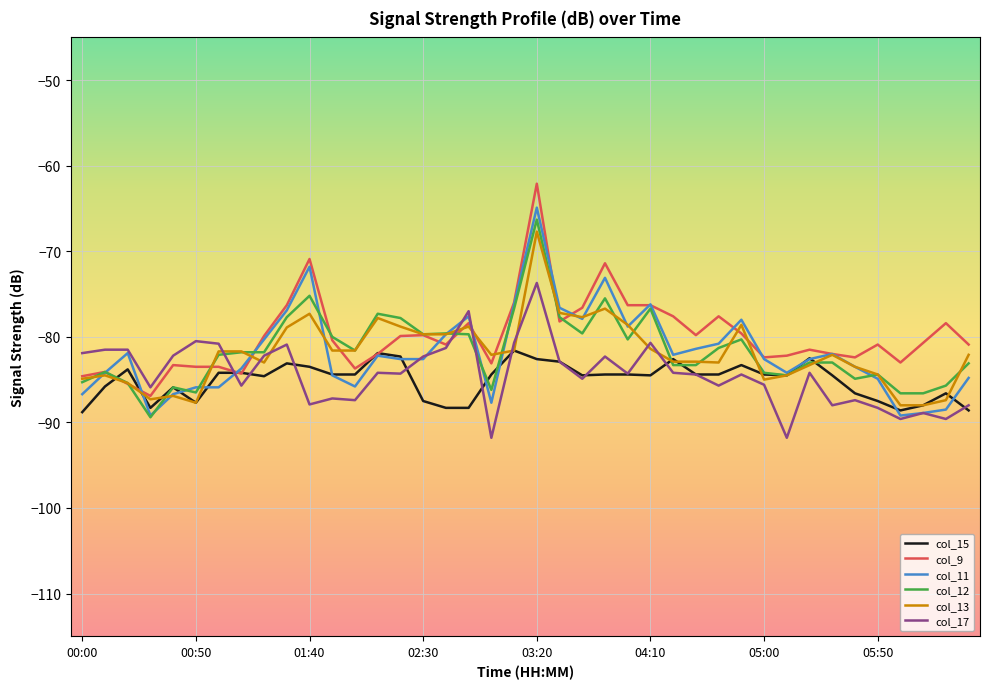

What is the difference between the maximum and minimum values in the col_12 series?

23.1